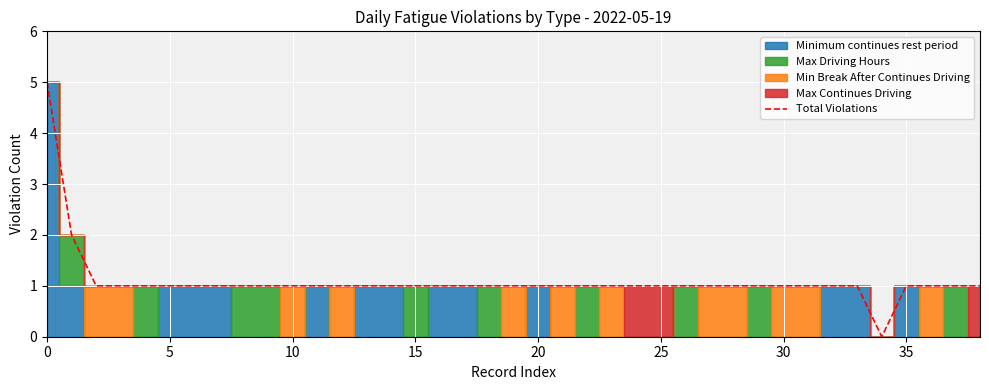

Between 35 and 25, which is larger?

35